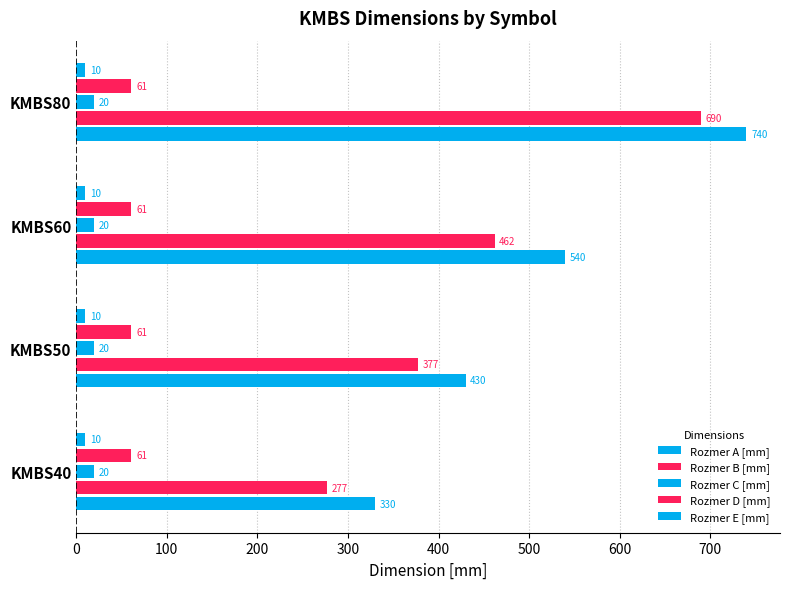

What is the maximum value shown in the chart?

740.0